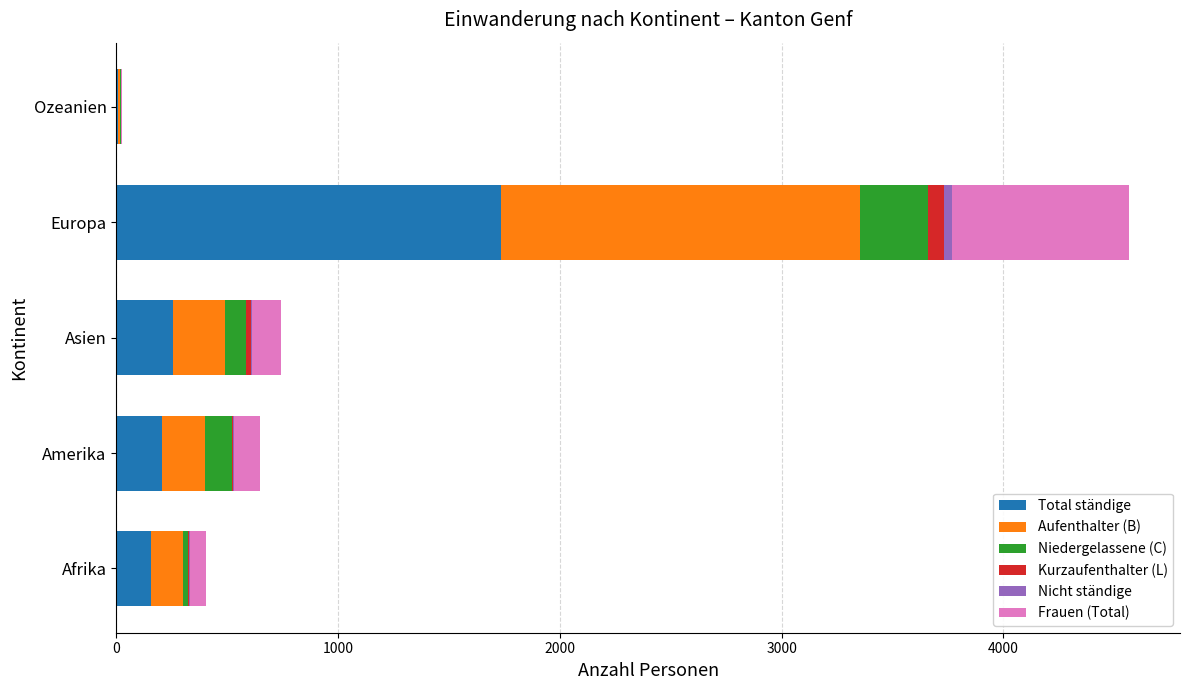

At which label does Total ständige reach its peak?

Europa